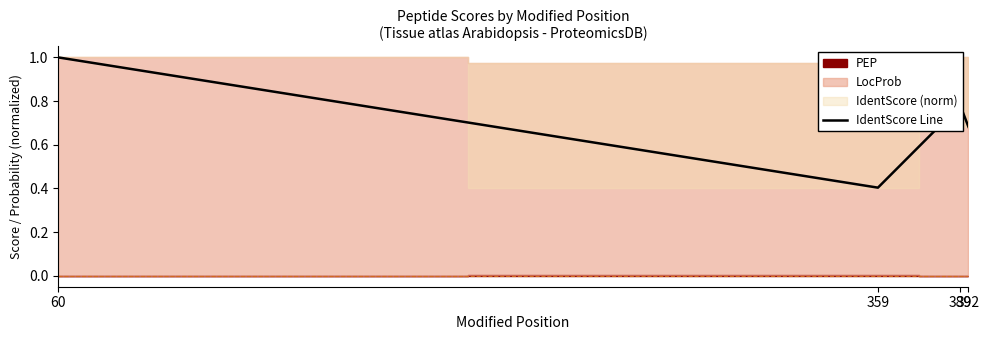

What is the change in value from 389 to 392?

-0.1